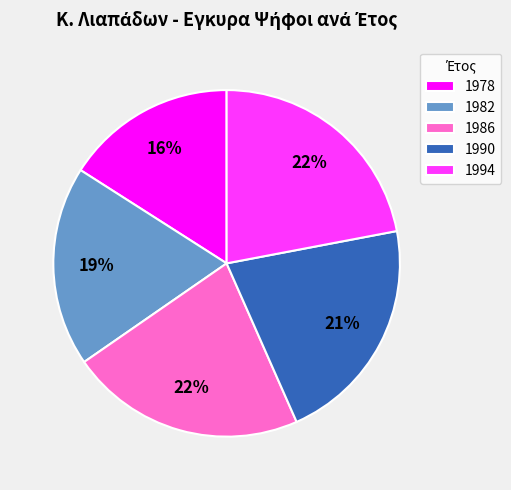

Count the number of slices in the pie.

5